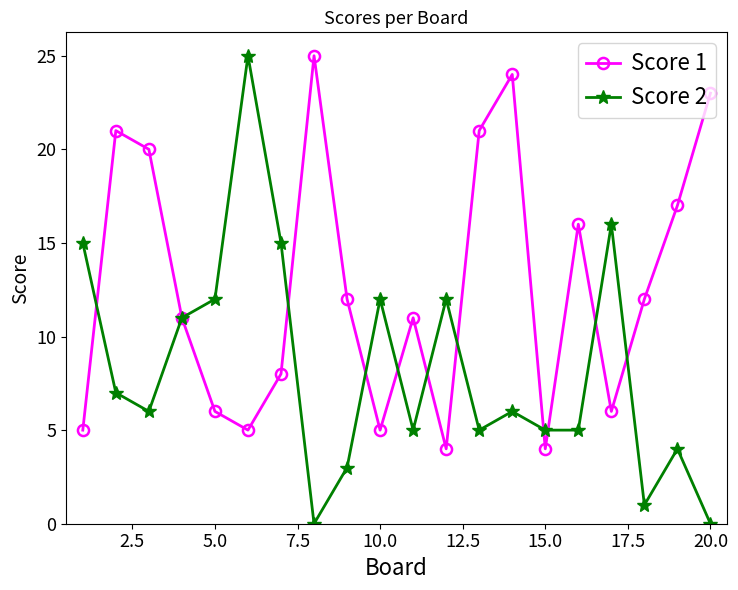

True or false: Score 1 has more than 1 points higher than both neighbors.

True